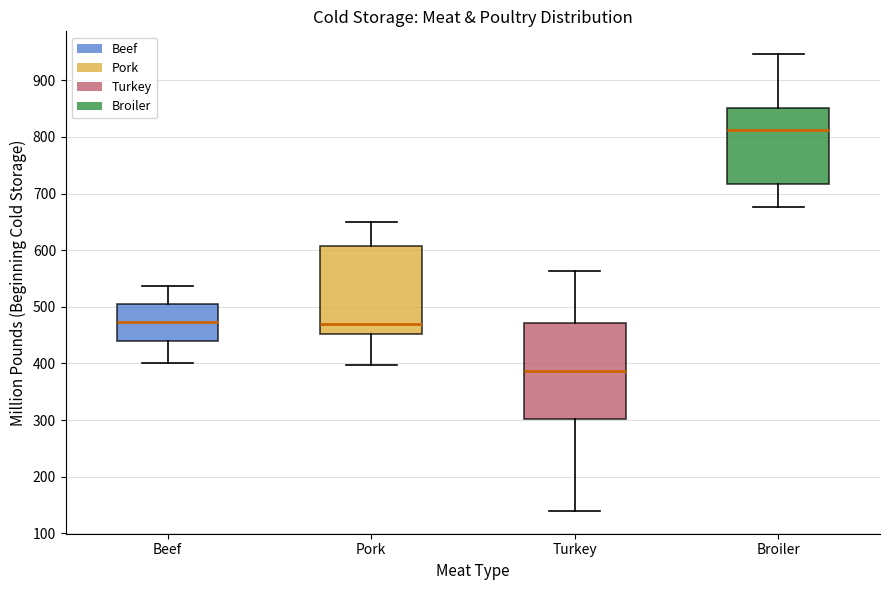

Reading left to right, read every box against the y-axis: the position of its median line, the range the box covers, and the ends of its whiskers. The values are not printed on the chart, so give them approximately, as read against the axis.

Beef: median 470, box 440 to 500, whiskers 400 to 540
Pork: median 470, box 450 to 610, whiskers 400 to 650
Turkey: median 390, box 300 to 470, whiskers 140 to 560
Broiler: median 810, box 720 to 850, whiskers 680 to 950